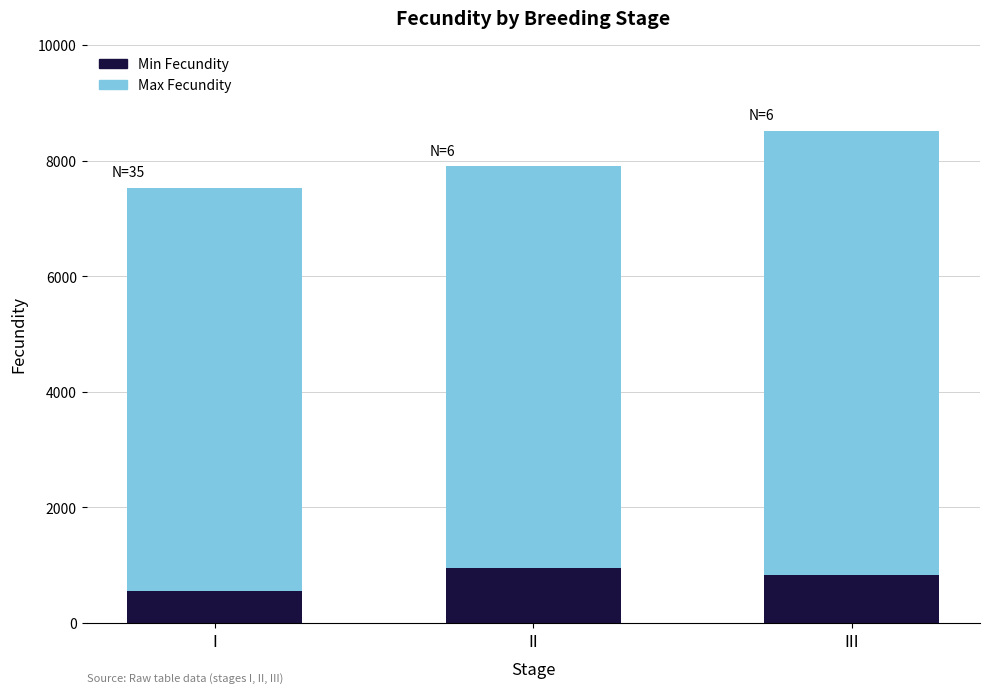

Reading left to right, list the values for the Min Fecundity series.

550	955	830